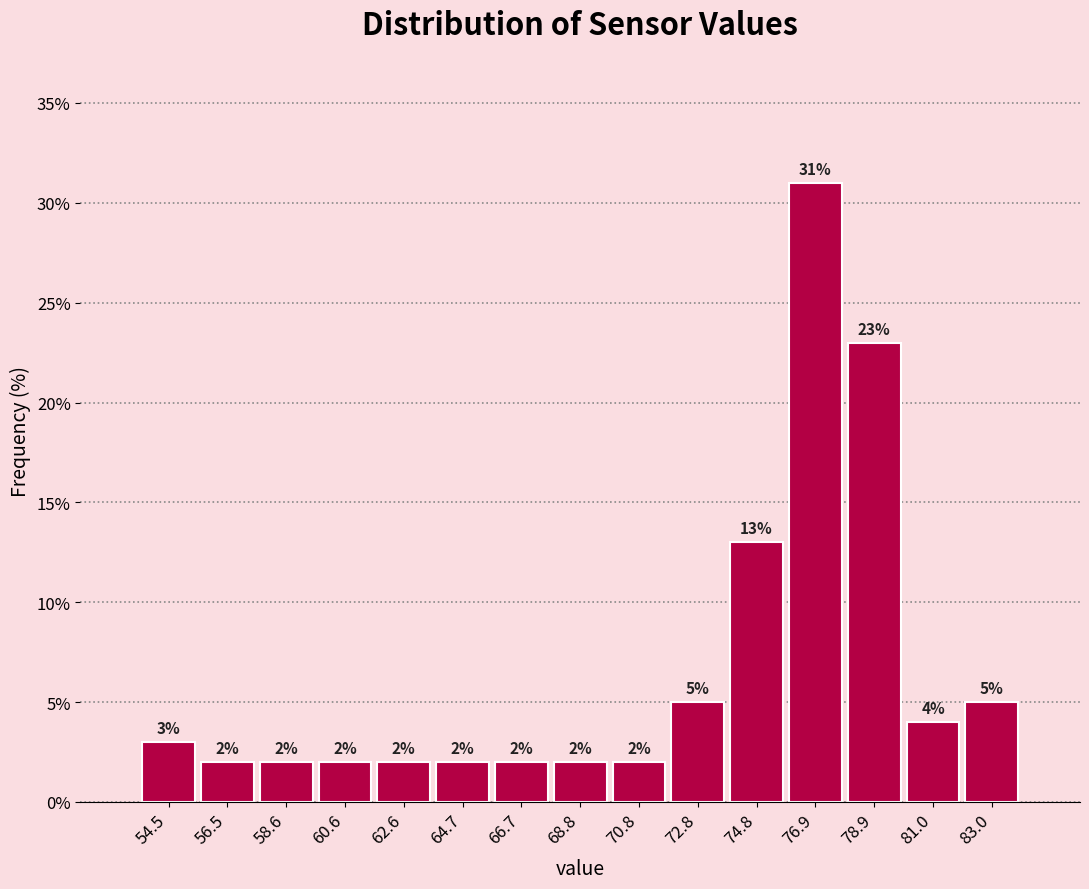

Over which range of the x-axis is the bar tallest?

76.0 to 78.0